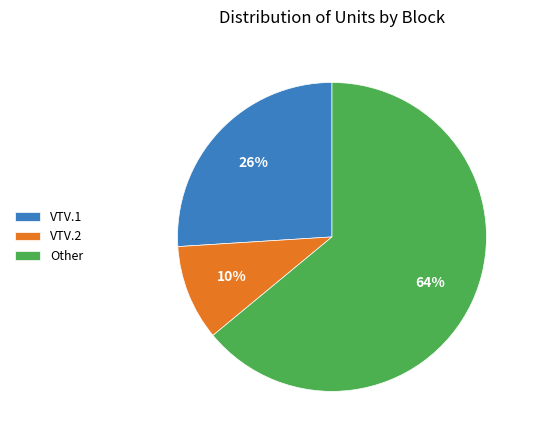

Combined, do VTV.2 and VTV.1 account for over 50%?

No